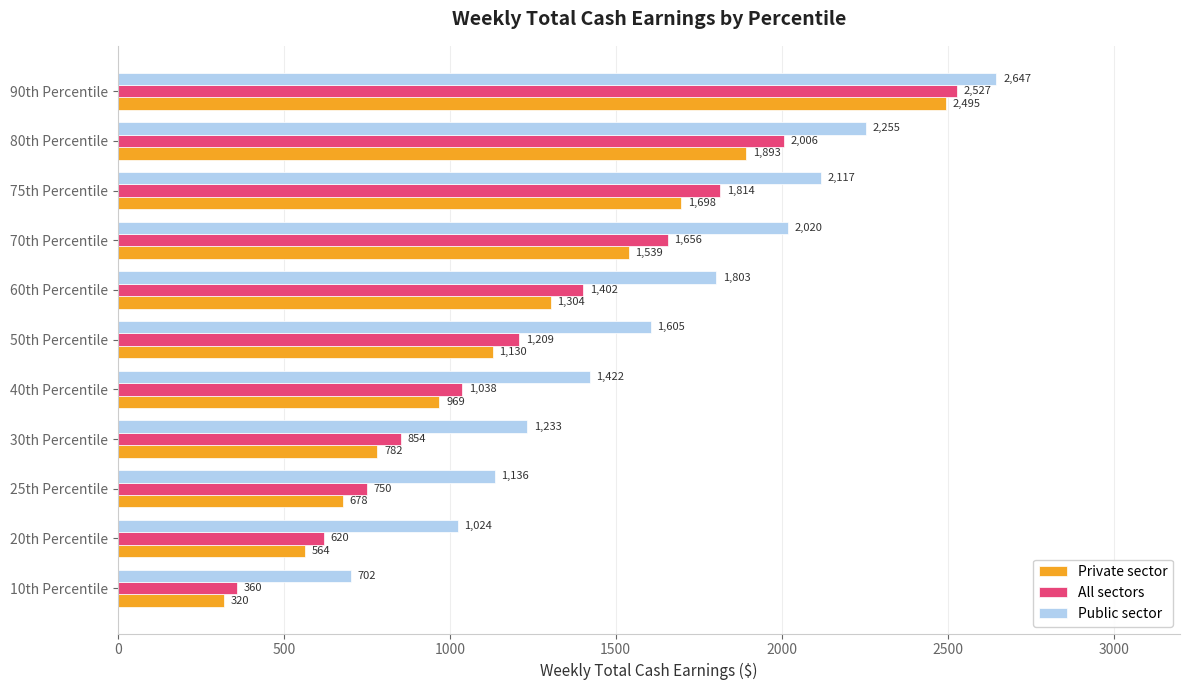

What is the difference between the maximum and minimum values in the All sectors series?

2167